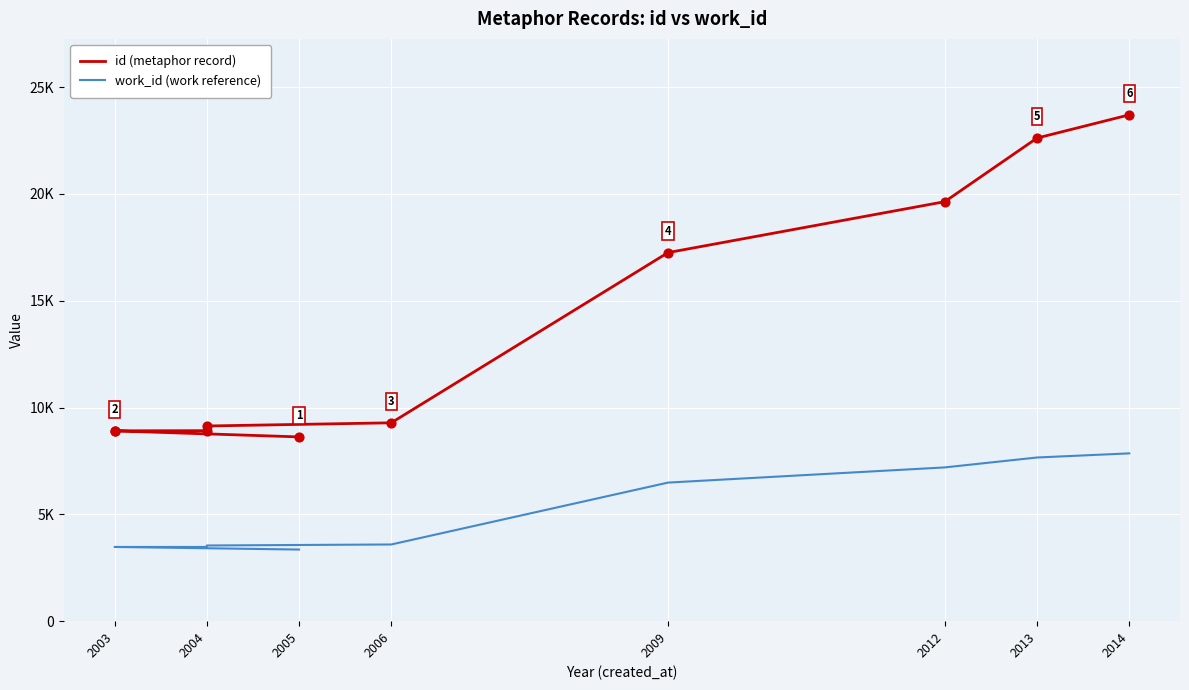

At how many categories does at least one series exceed 13540?

4